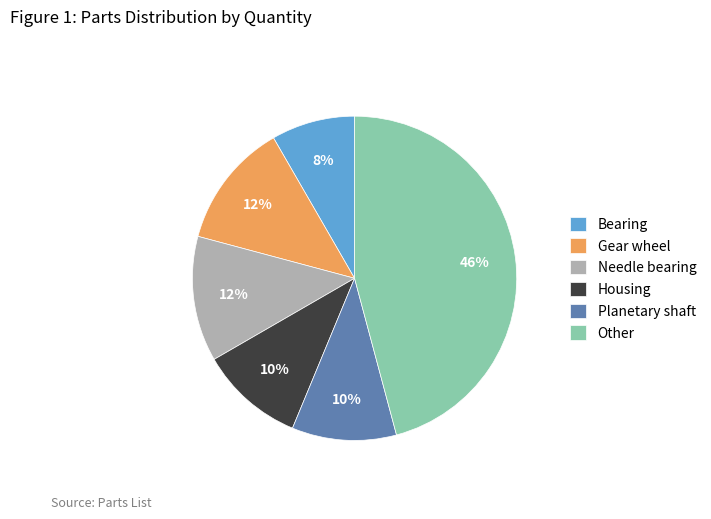

Approximately how many times larger is the value at Housing compared to Planetary shaft?

1.0